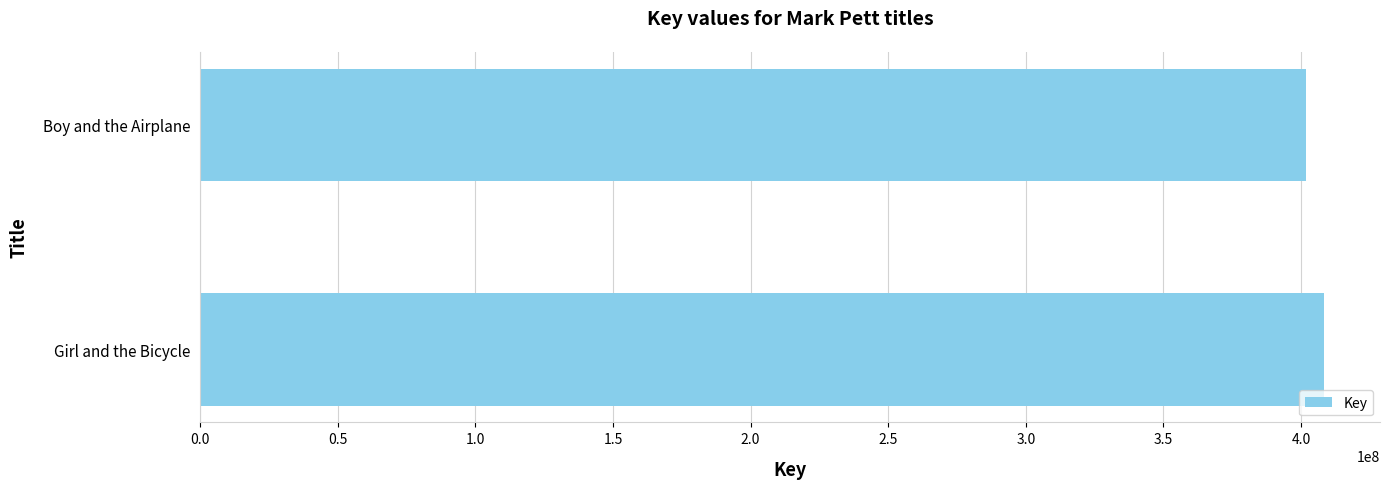

Read the value at Girl and the Bicycle.

408287826